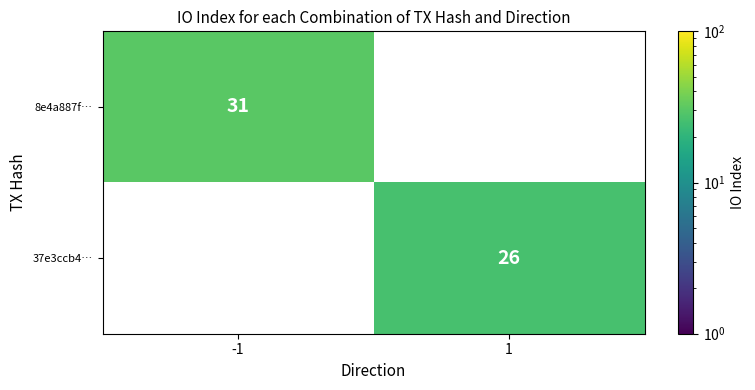

Rank the series at -1 from highest to lowest value.

8e4a887f…, 37e3ccb4…